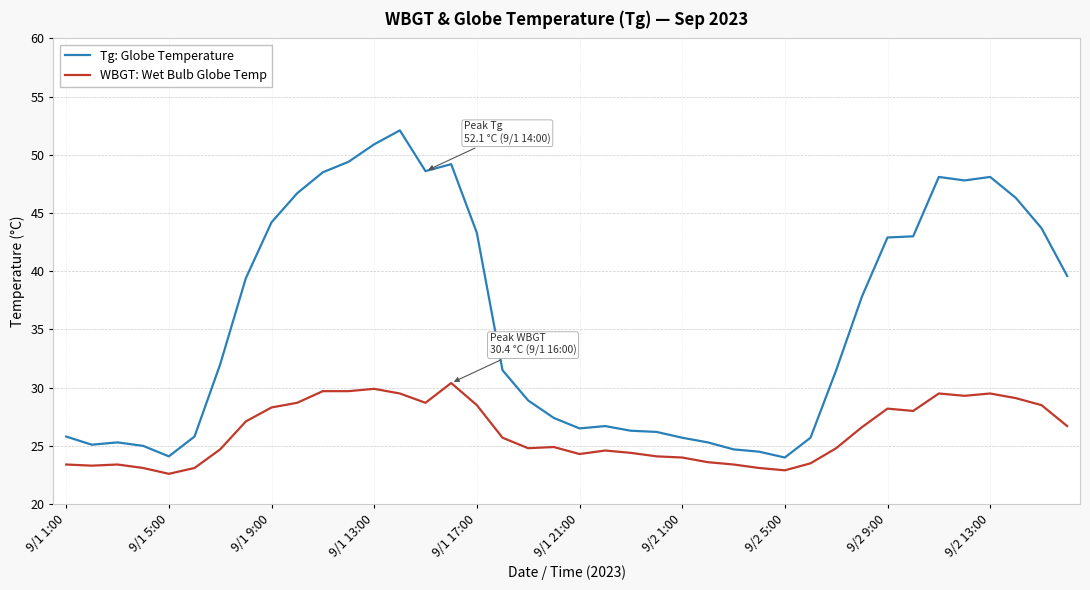

Count the number of categories in the chart.

40